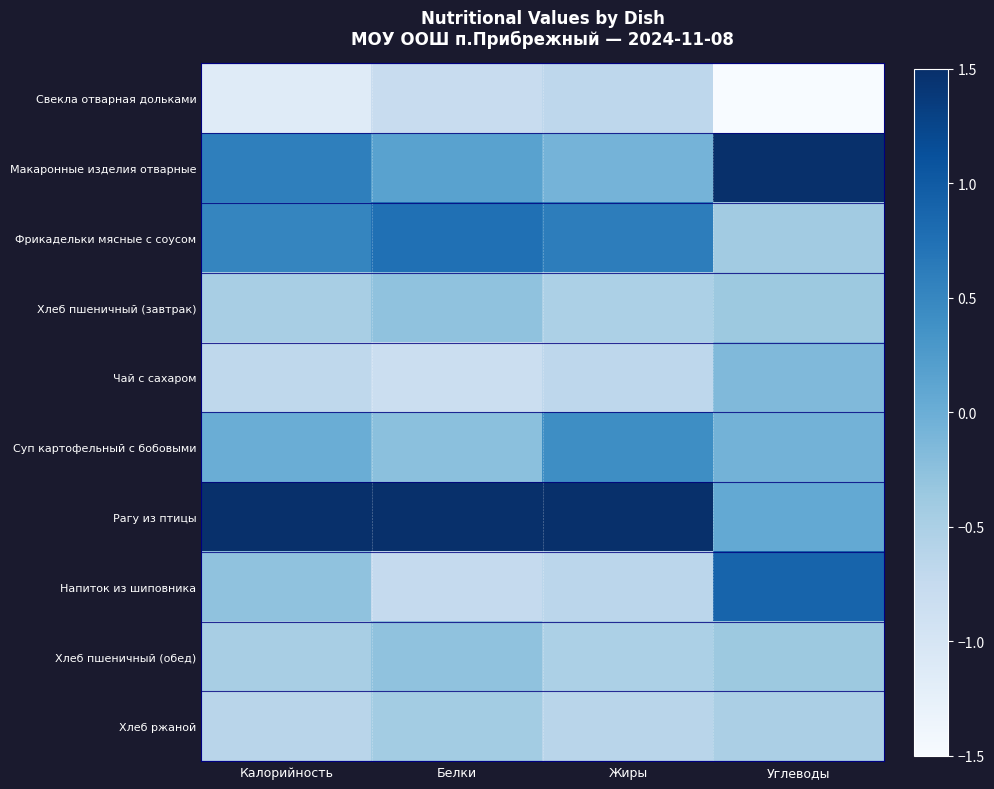

Rank the series at Белки from lowest to highest value.

Чай с сахаром, Свекла отварная дольками, Напиток из шиповника, Хлеб ржаной, Хлеб пшеничный (завтрак), Хлеб пшеничный (обед), Суп картофельный с бобовыми, Макаронные изделия отварные, Фрикадельки мясные с соусом, Рагу из птицы